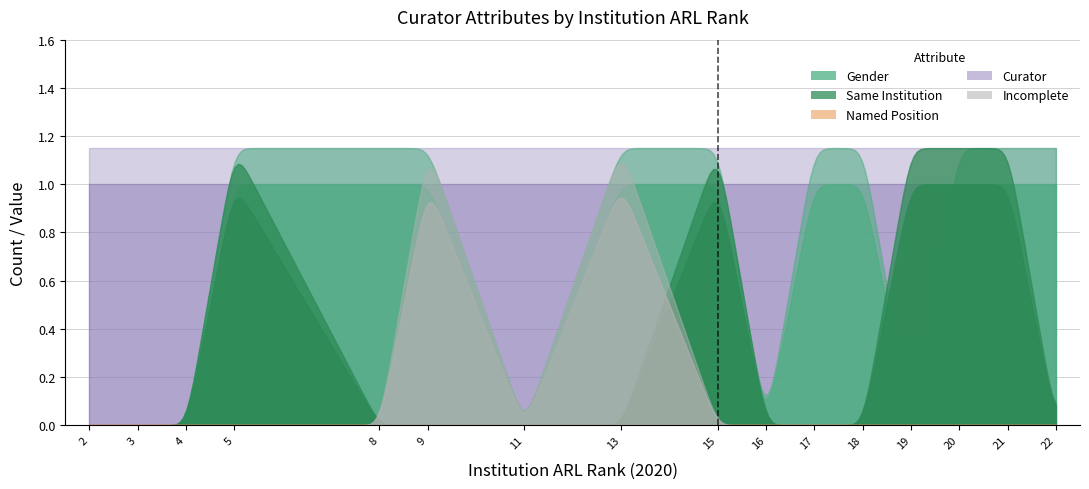

How many data points in Same Institution are above 0?

5